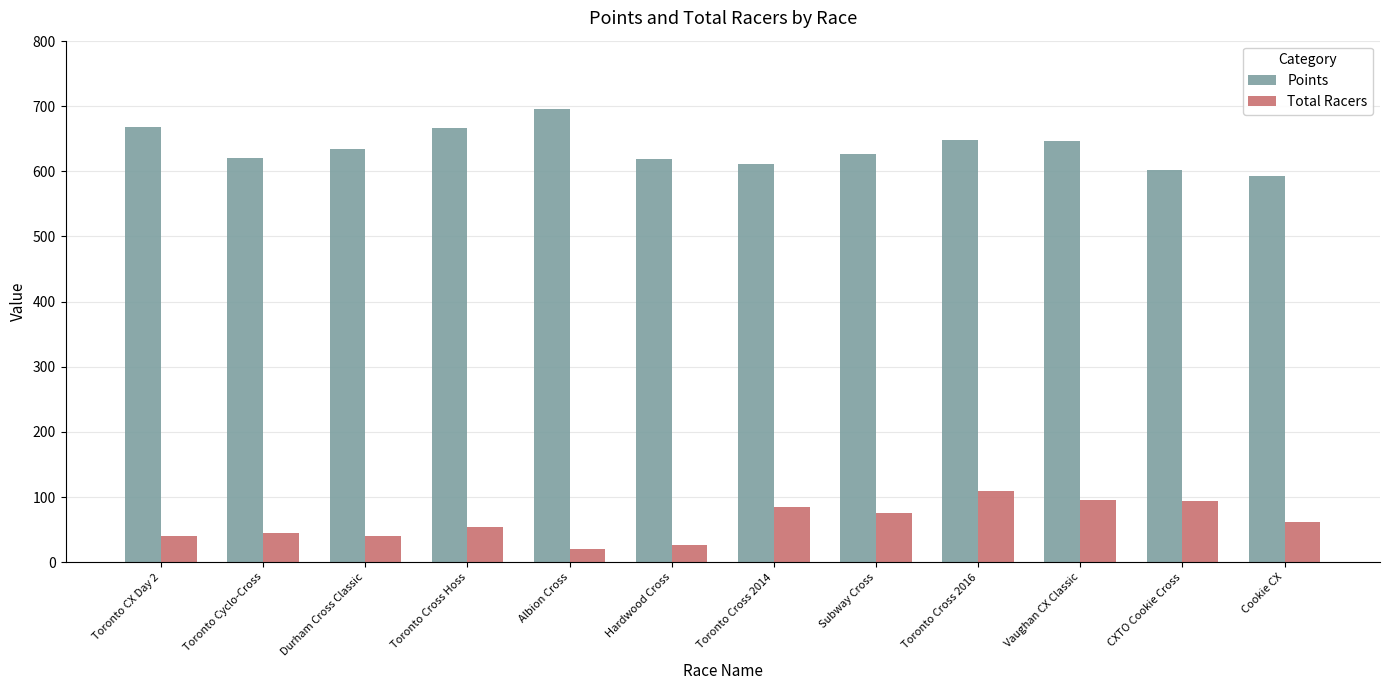

What is the smallest value displayed?

20.0